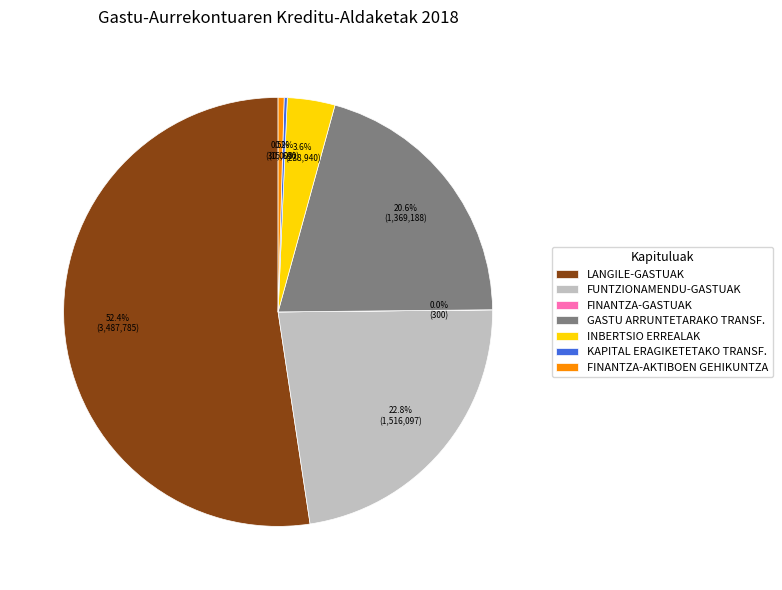

To the nearest percent, what is the average slice percentage?

14%